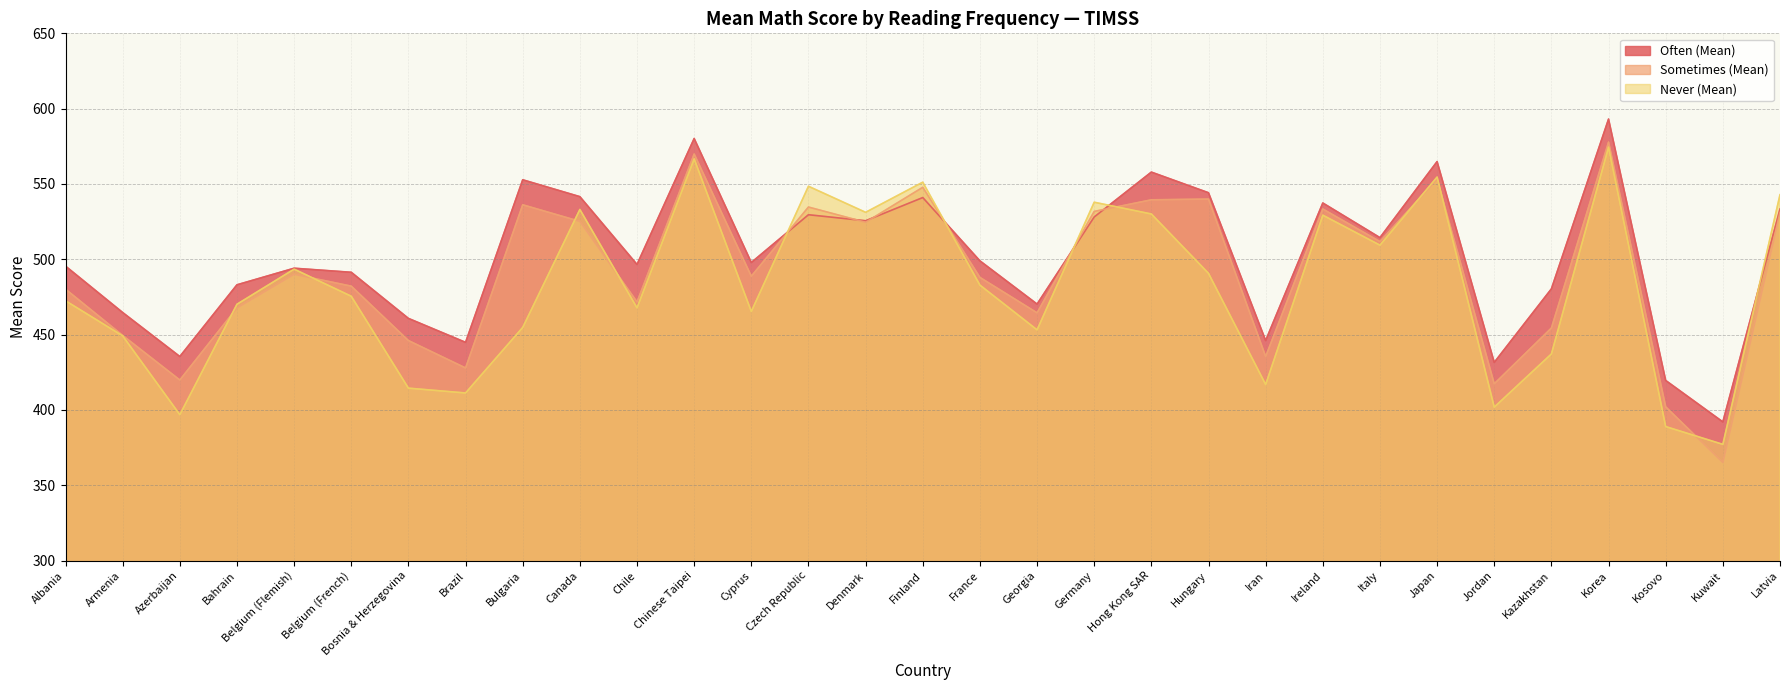

What is the label of the 28th point from the right?

Bahrain